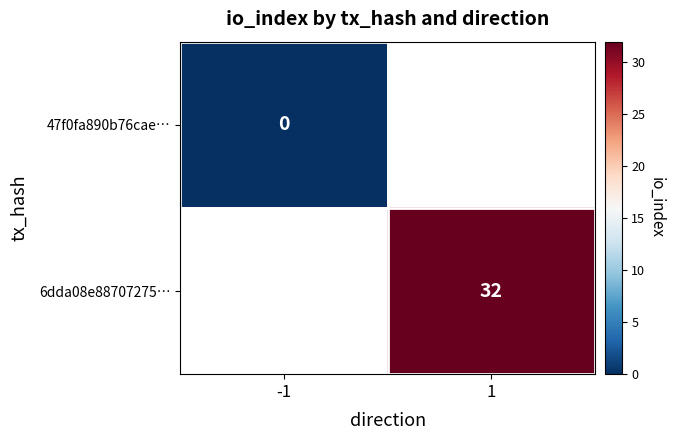

The 6dda08e88707275… series shows 15 at 1. True or false?

False